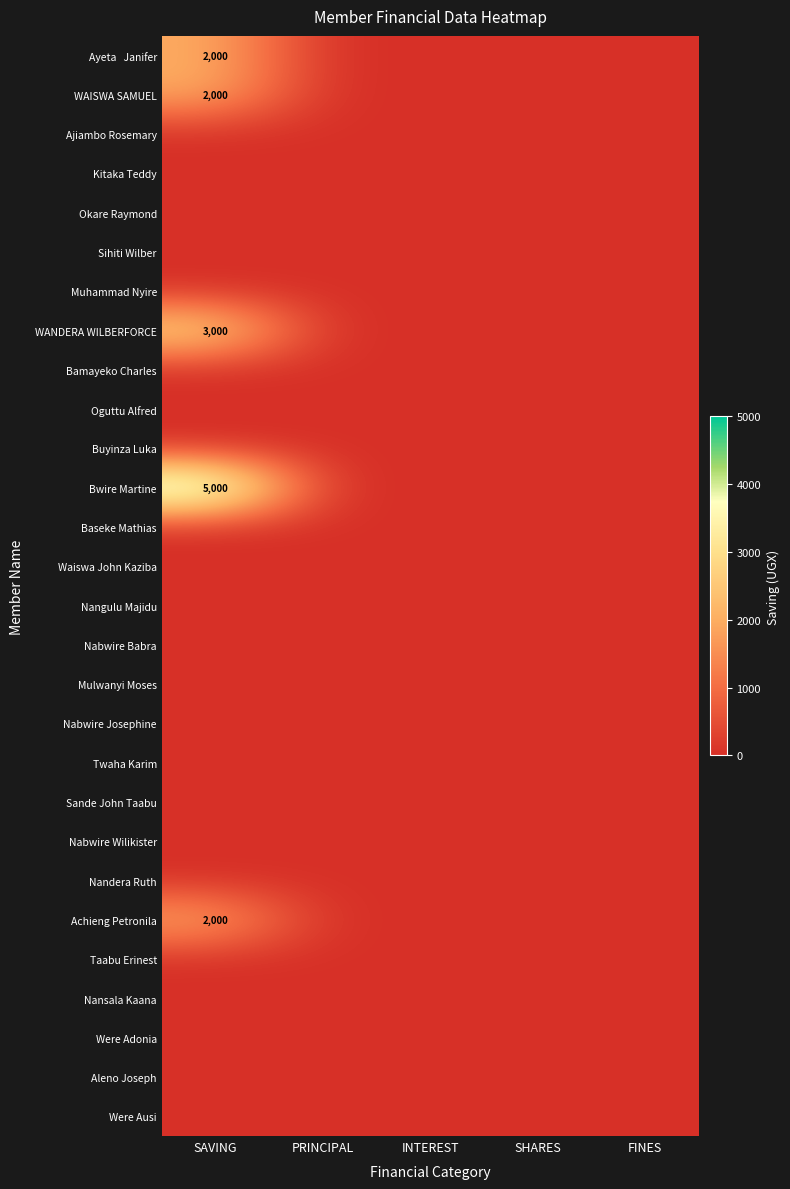

True or false: Achieng Petronila has a value of 3542 at SAVING.

False